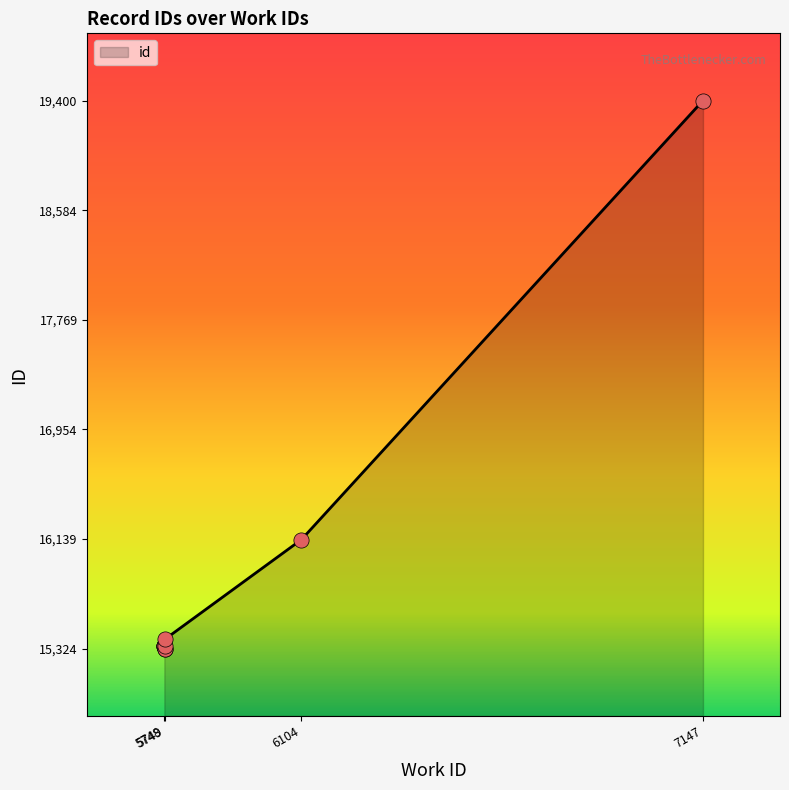

Which has a higher value, 5748 or 5748?

5748